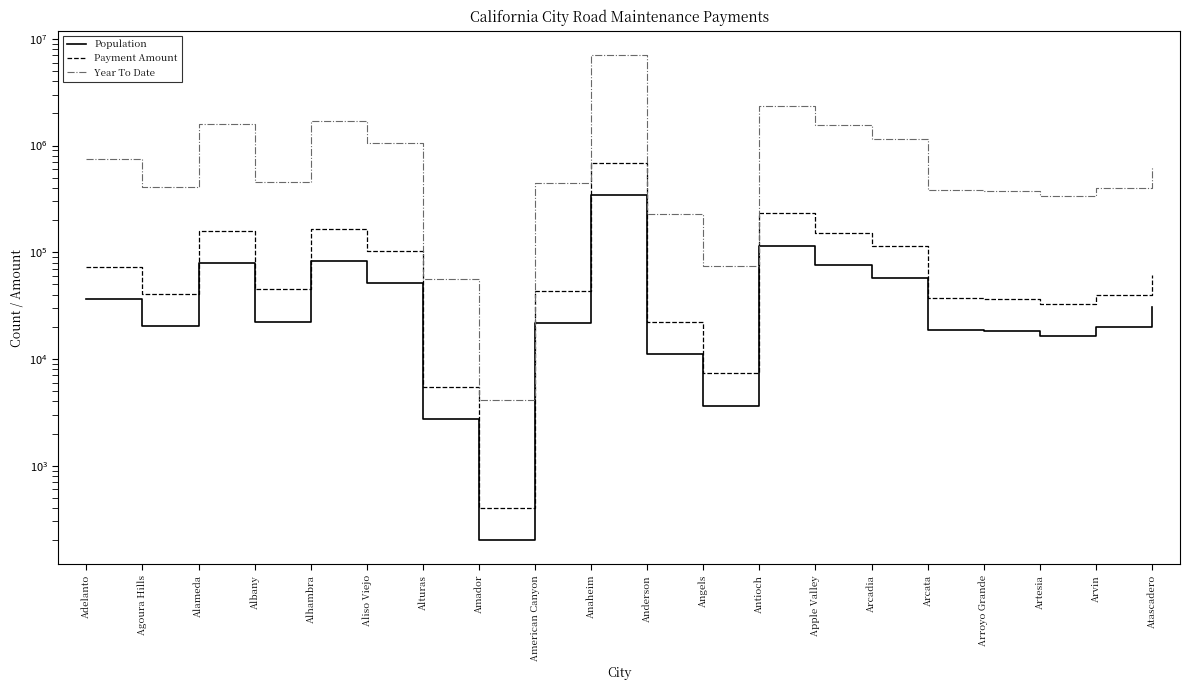

How many categories are shown in the chart?

20